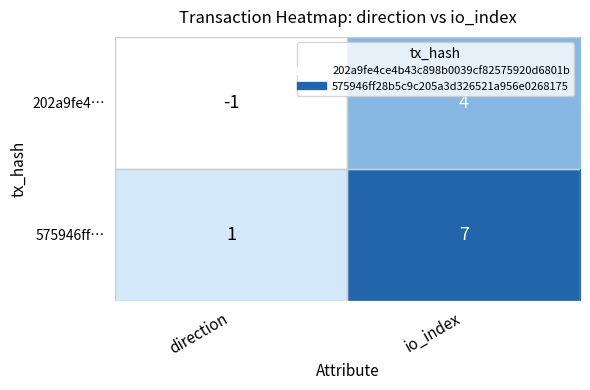

At io_index, list the series in order from largest to smallest.

575946ff…, 202a9fe4…